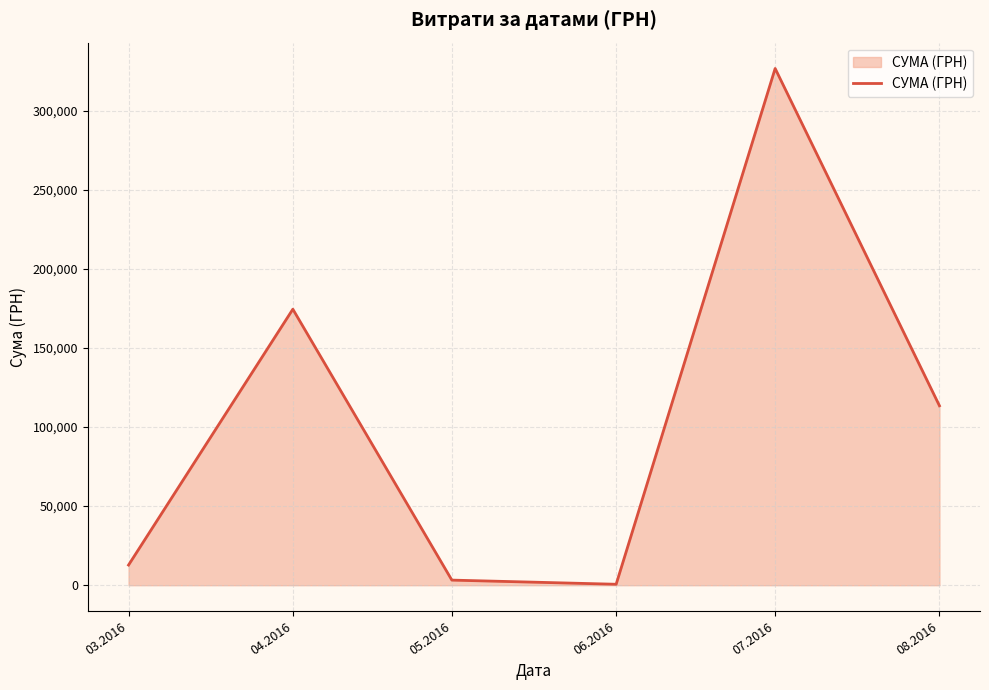

What is the sum of all values?

630977.9